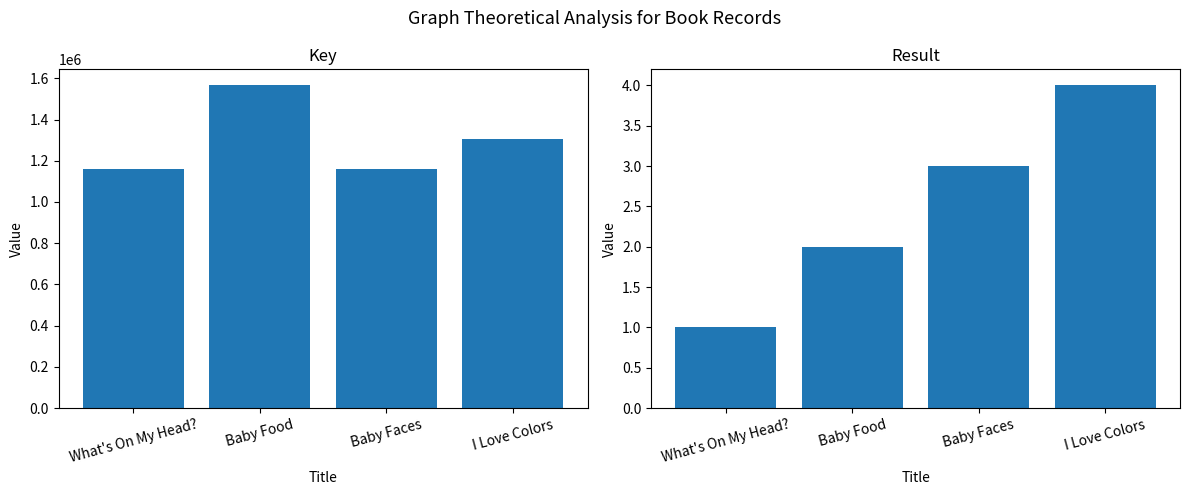

What is the label of the 1st bar from the right?

I Love Colors